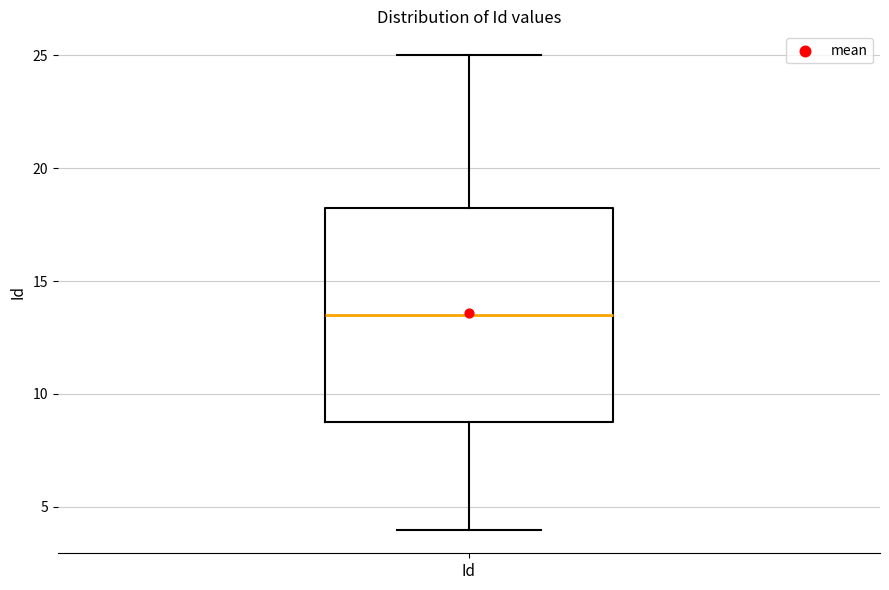

Where is the lower edge of the box for Id on the y-axis? The values are not printed on the chart, so give them approximately, as read against the axis.

9.0